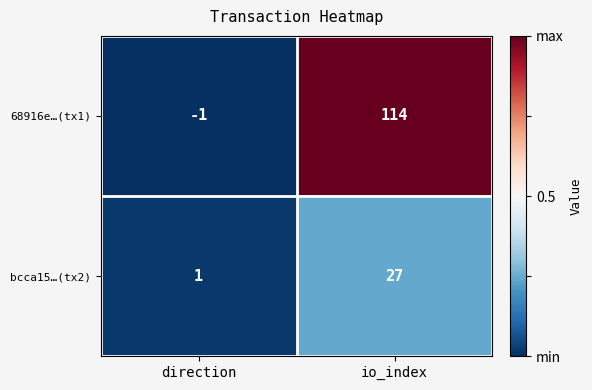

Rank the categories by bcca15…(tx2) value from lowest to highest.

direction, io_index